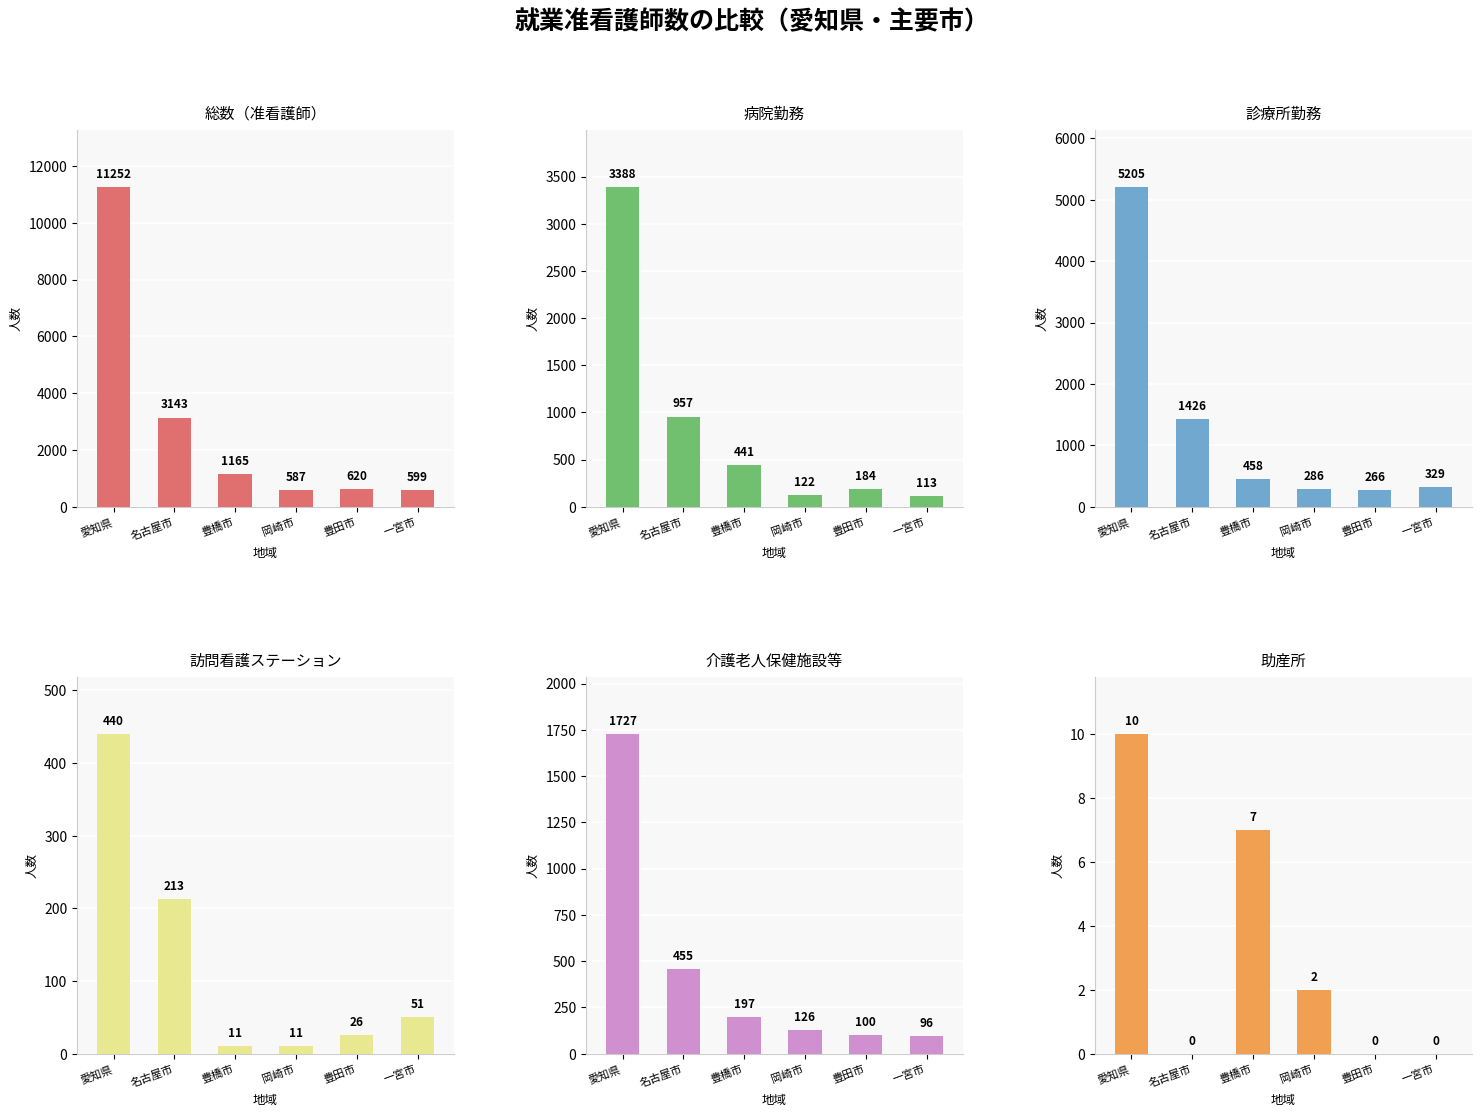

What is the highest value of the 助産所 series?

10